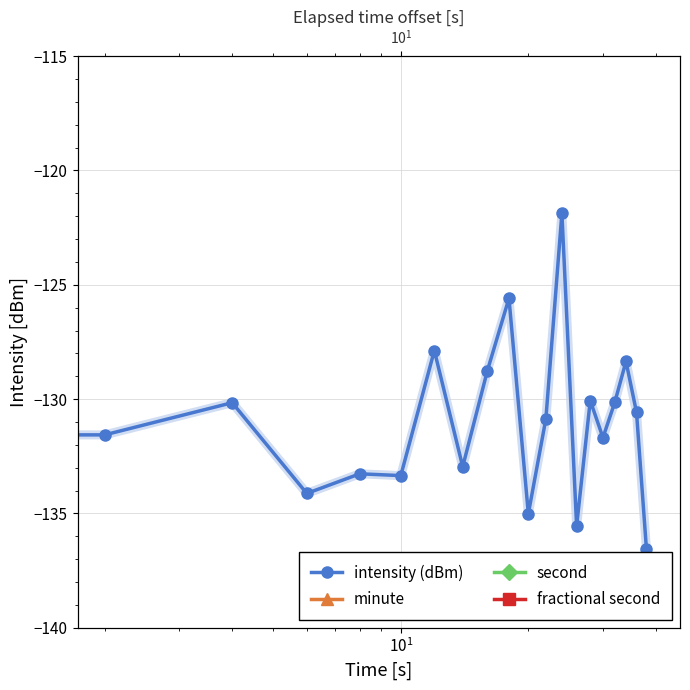

Reading left to right, transcribe all the data shown in this chart.

intensity (dBm): -127.5	-131.6	-130.2	-134.1	-133.3	-133.3	-127.9	-133.0	-128.8	-125.6	-135.0	-130.9	-121.9	-135.6	-130.1	-131.7	-130.1	-128.4	-130.6	-136.6
minute: 0.0	0.0	0.0	0.0	0.0	0.0	0.0	0.0	0.0	0.0	0.0	0.0	0.0	0.0	0.0	0.0	0.0	0.0	0.0	0.0
second: 0.0	2.0	4.0	6.0	8.0	10.0	12.0	14.0	16.0	18.0	20.0	22.0	24.0	26.0	28.0	30.0	32.0	34.0	36.0	38.0
fractional second: 0.0	0.0	0.0	0.0	0.0	0.0	0.0	0.0	0.0	0.0	0.0	0.0	0.0	0.0	0.0	0.0	0.0	0.0	0.0	0.0